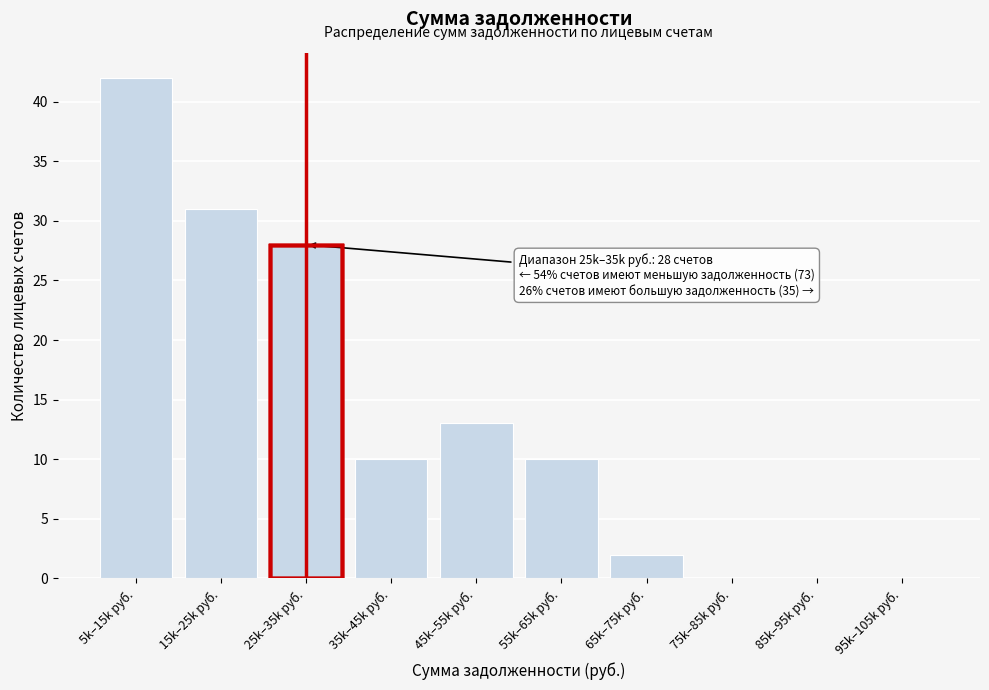

Reading left to right, what are all the values shown in this chart?

5k–15k руб.=42	15k–25k руб.=31	25k–35k руб.=28	35k–45k руб.=10	45k–55k руб.=13	55k–65k руб.=10	65k–75k руб.=2	75k–85k руб.=0	85k–95k руб.=0	95k–105k руб.=0